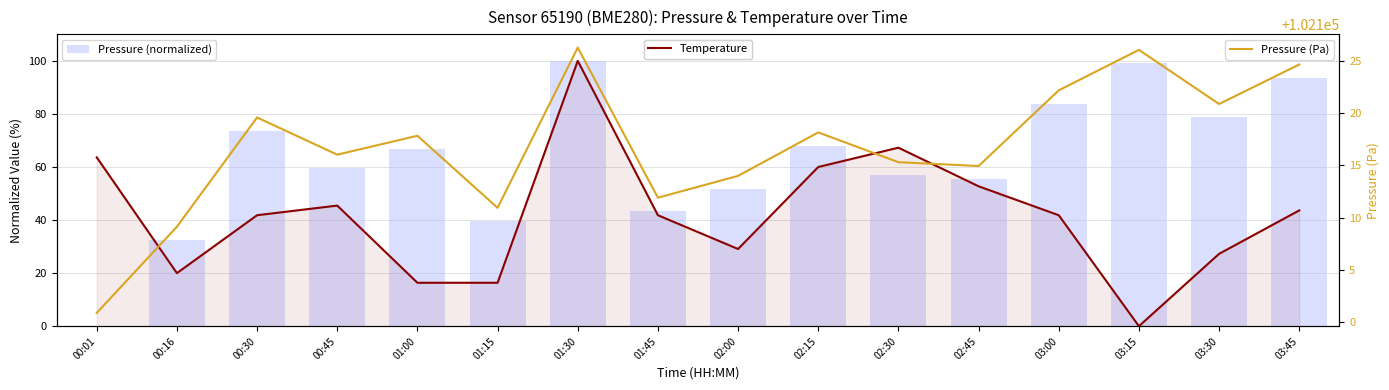

Reading left to right, what are all the values shown in this chart?

Temperature: 00:01=63.6	00:16=20.0	00:30=41.8	00:45=45.5	01:00=16.4	01:15=16.4	01:30=100.0	01:45=41.8	02:00=29.1	02:15=60.0	02:30=67.3	02:45=52.7	03:00=41.8	03:15=0.0	03:30=27.3	03:45=43.6
Pressure (normalized): 00:01=0.0	00:16=32.5	00:30=73.7	00:45=59.6	01:00=66.8	01:15=39.6	01:30=100.0	01:45=43.4	02:00=51.7	02:15=68.0	02:30=56.8	02:45=55.4	03:00=83.9	03:15=99.1	03:30=78.7	03:45=93.6
Pressure (Pa): 00:01=102100.9	00:16=102109.1	00:30=102119.6	00:45=102116.0	01:00=102117.8	01:15=102110.9	01:30=102126.3	01:45=102111.9	02:00=102114.0	02:15=102118.2	02:30=102115.3	02:45=102114.9	03:00=102122.2	03:15=102126.1	03:30=102120.9	03:45=102124.7